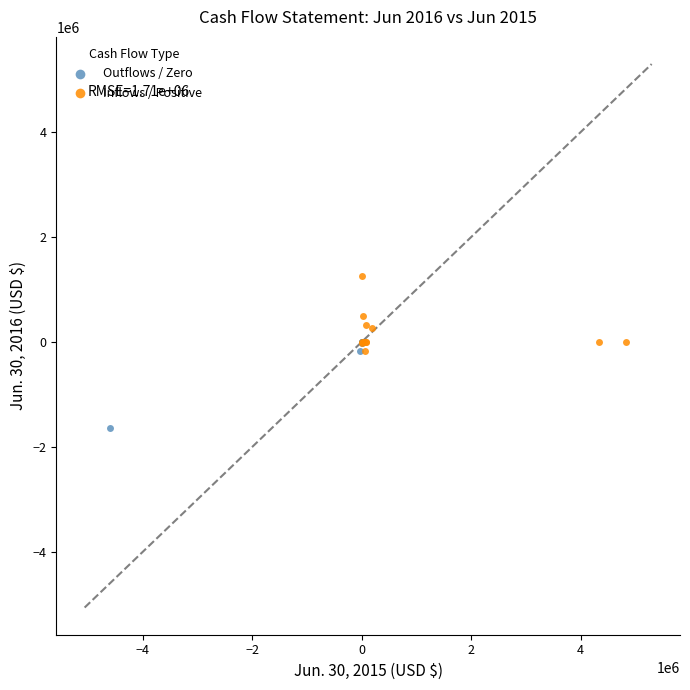

Which series contains the lowest Y value?

Outflows / Zero